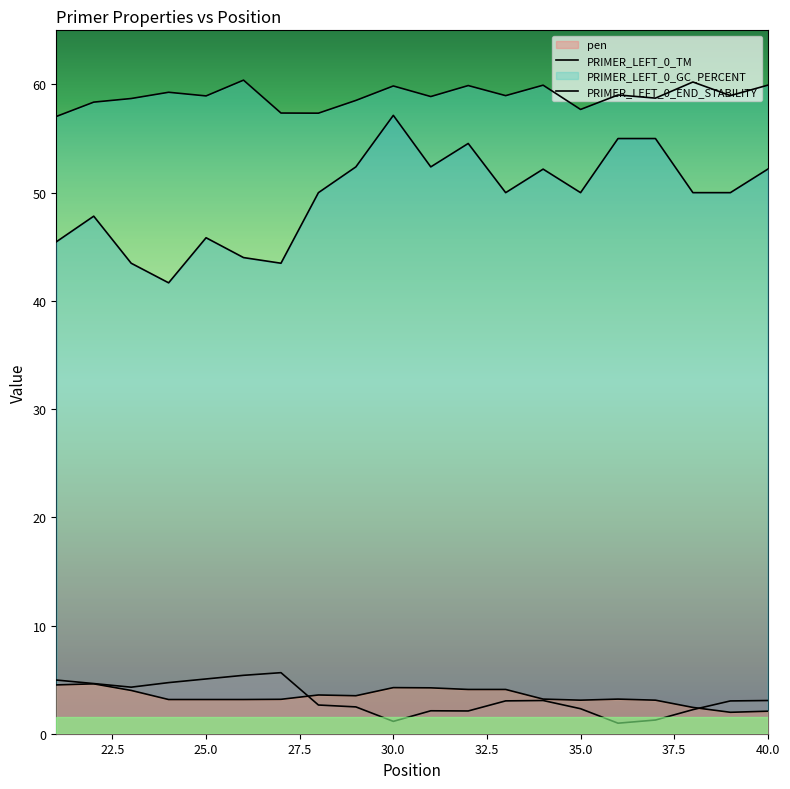

At which label does pen first exceed 3?

21